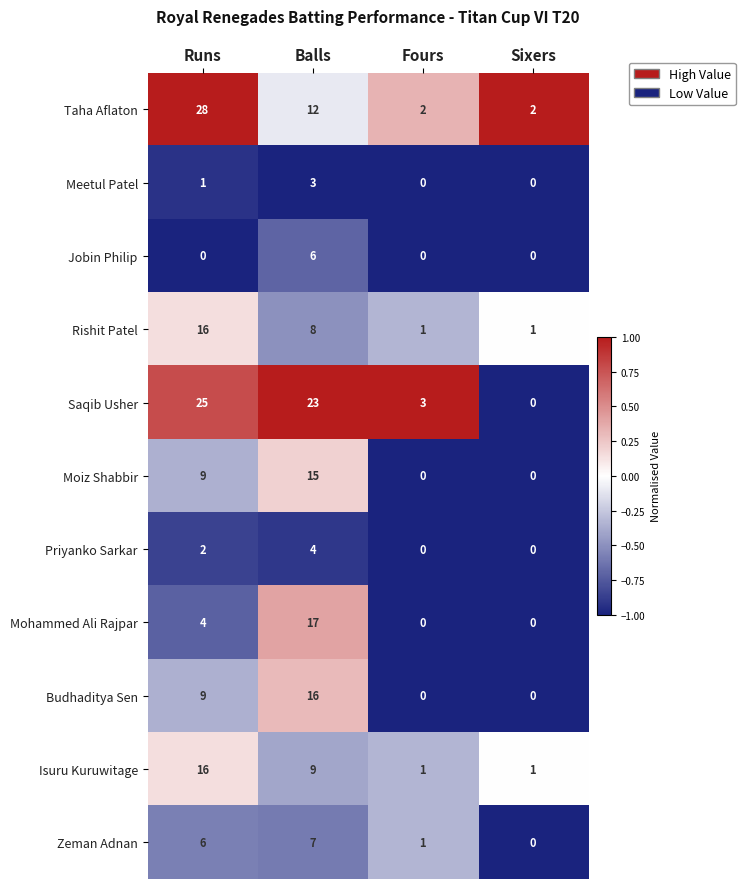

Where is Priyanko Sarkar nearest to the value 2?

Runs